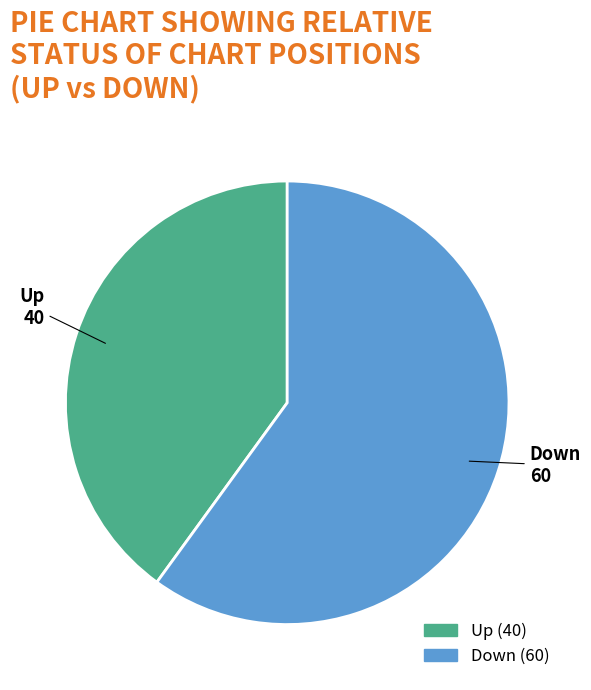

Which slice represents more than half of the pie?

down